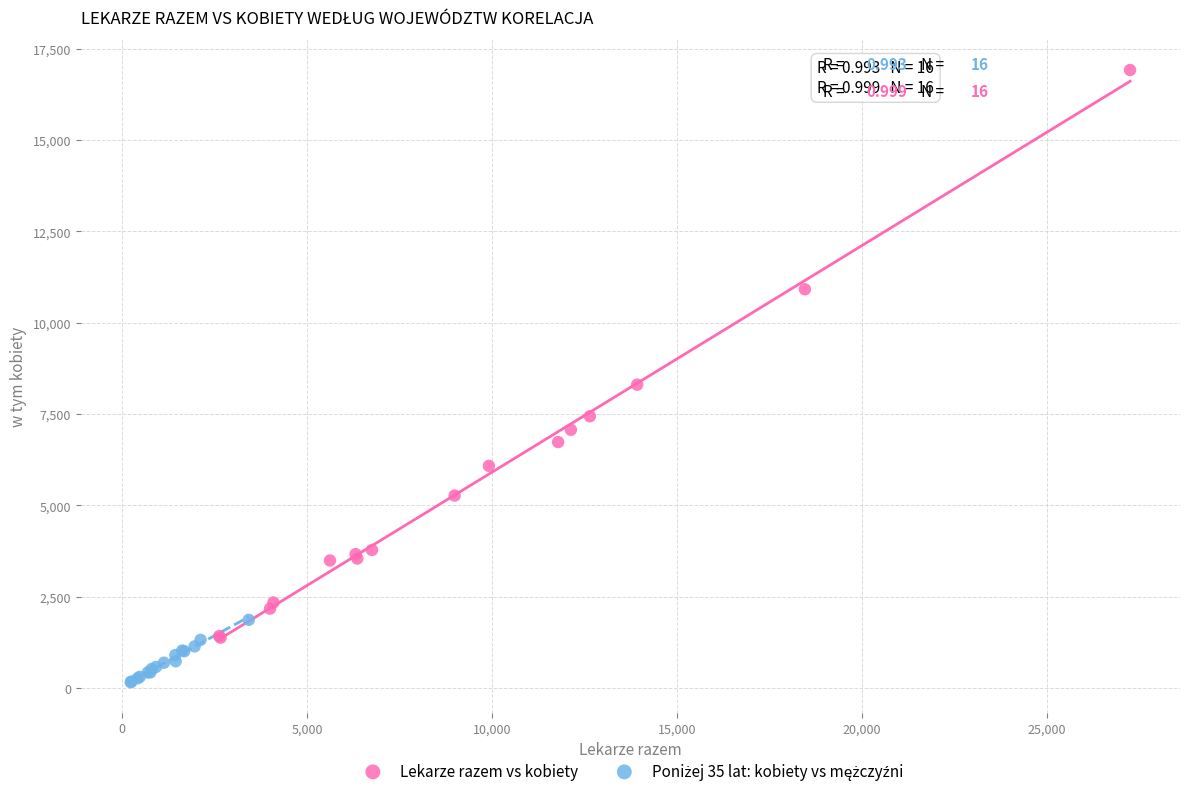

Which series reaches the maximum Y coordinate?

Lekarze razem vs kobiety